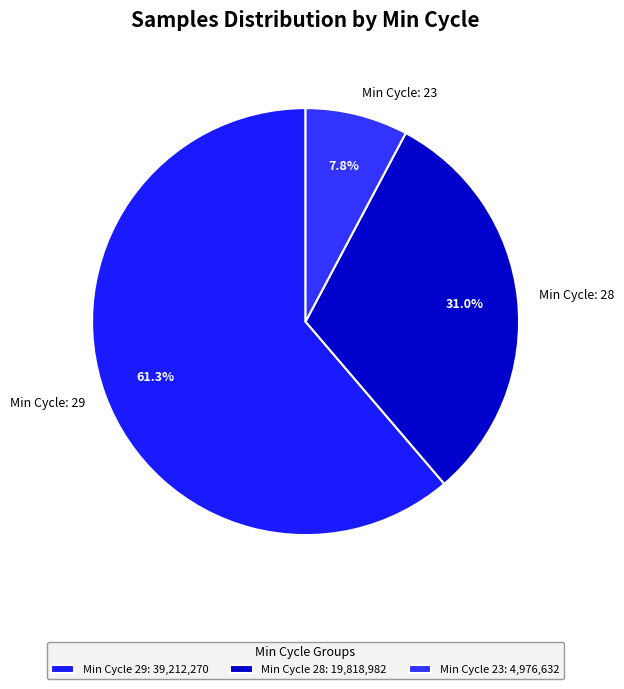

What is the ratio of the value at Min Cycle: 23 to the value at Min Cycle: 28?

0.3